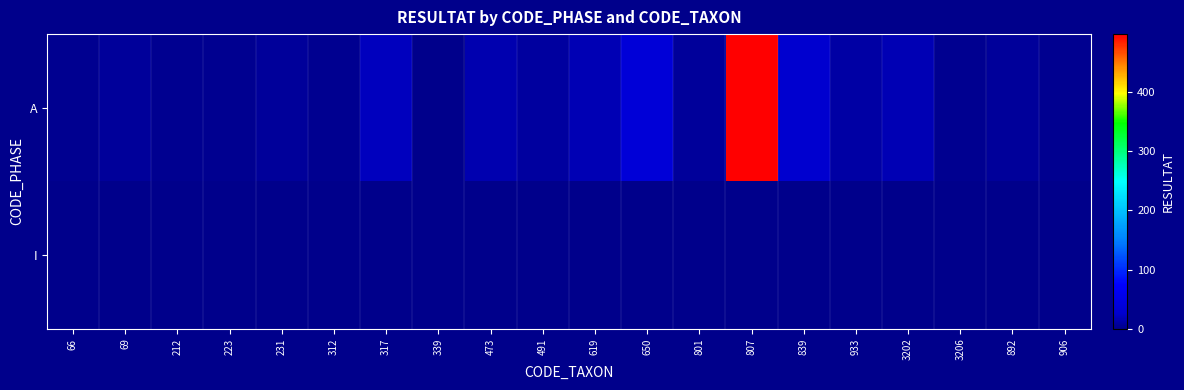

Reading right to left, transcribe all the data shown in this chart.

A: 906=3	892=6	3206=3	3202=17	933=11	839=29	807=497	801=7	650=36	619=16	491=8	473=15	339=1	317=21	312=2	231=6	223=3	212=3	69=6	66=2
I: 906=0	892=0	3206=0	3202=0	933=0	839=0	807=0	801=0	650=0	619=0	491=0	473=0	339=0	317=0	312=0	231=0	223=0	212=0	69=0	66=0